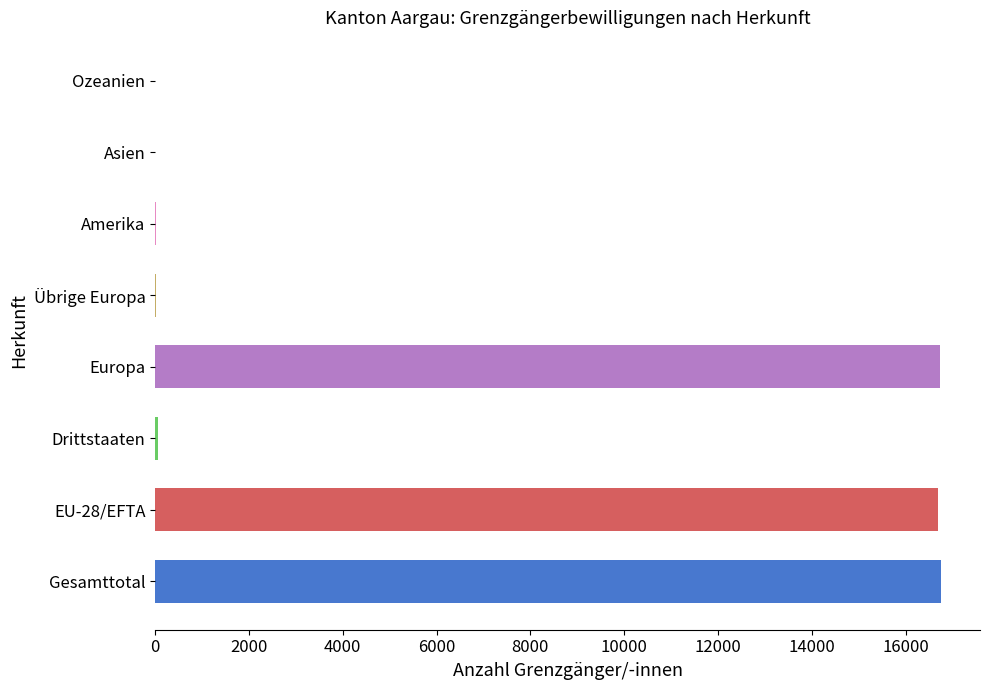

What is the label of the 1st bar from the right?

Ozeanien